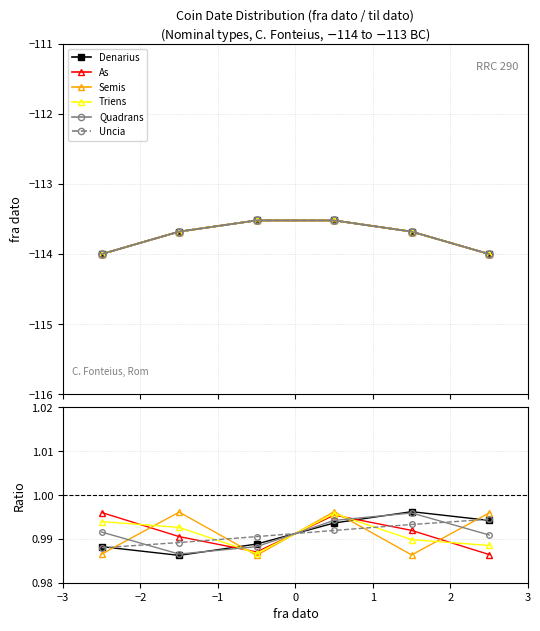

True or false: Triens and As intersect in this chart.

True